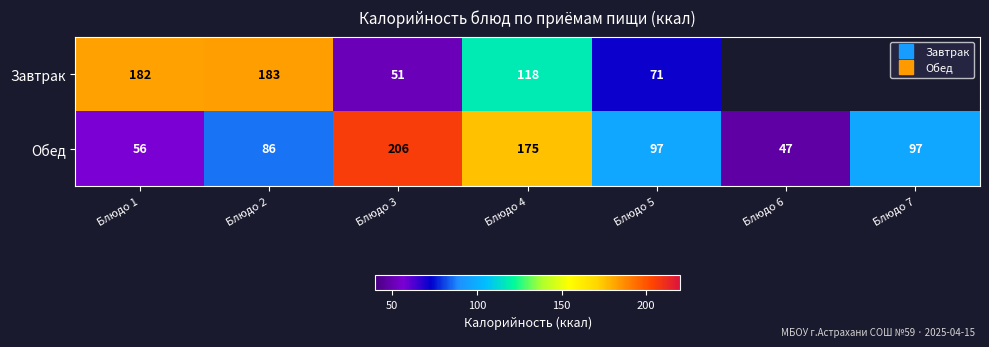

What is the difference between the second highest and second lowest values in the Обед series?

118.7